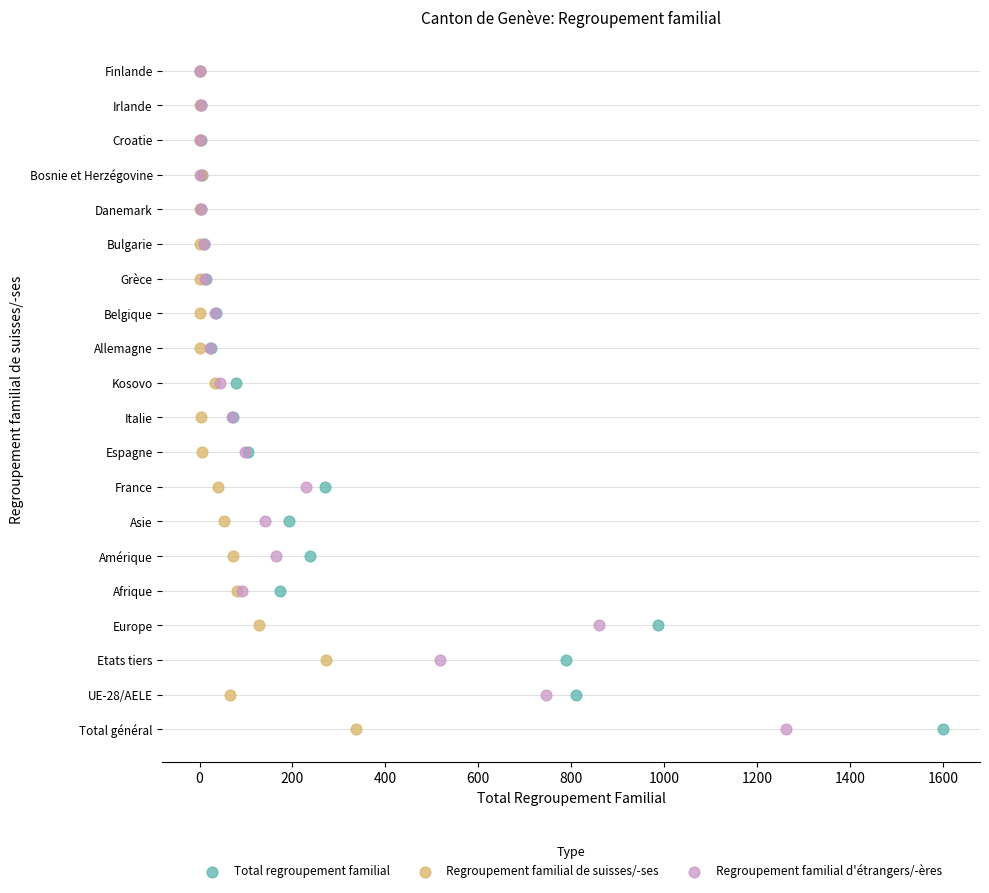

What are all the series names shown in the legend?

Total regroupement familial, Regroupement familial de suisses/-ses, Regroupement familial d'étrangers/-ères